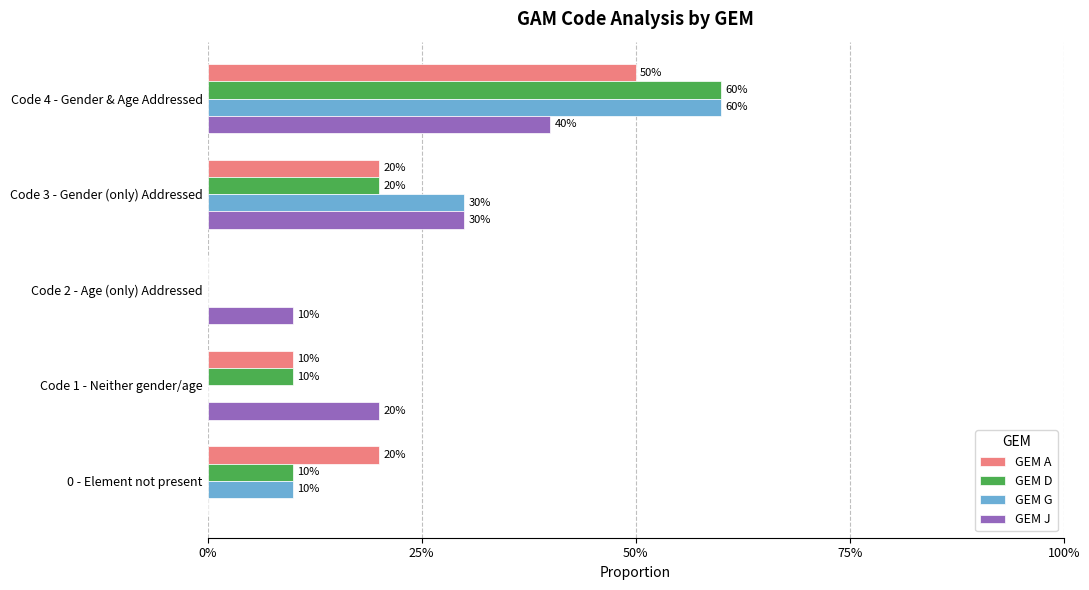

Reading left to right, transcribe all the data shown in this chart.

GEM A: 0.5	0.2	0.0	0.1	0.2
GEM D: 0.6	0.2	0.0	0.1	0.1
GEM G: 0.6	0.3	0.0	0.0	0.1
GEM J: 0.4	0.3	0.1	0.2	0.0